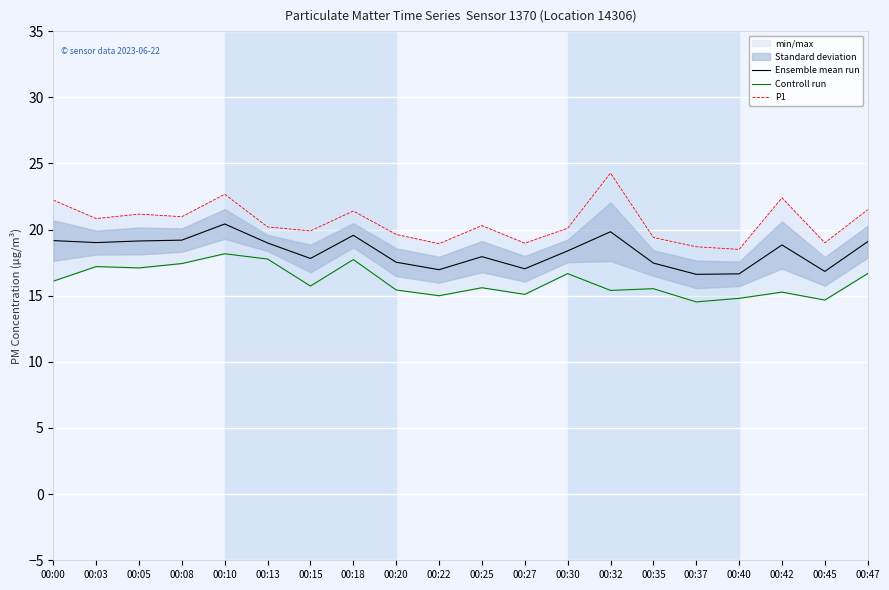

How many values in the Ensemble mean run series are below 18?

9